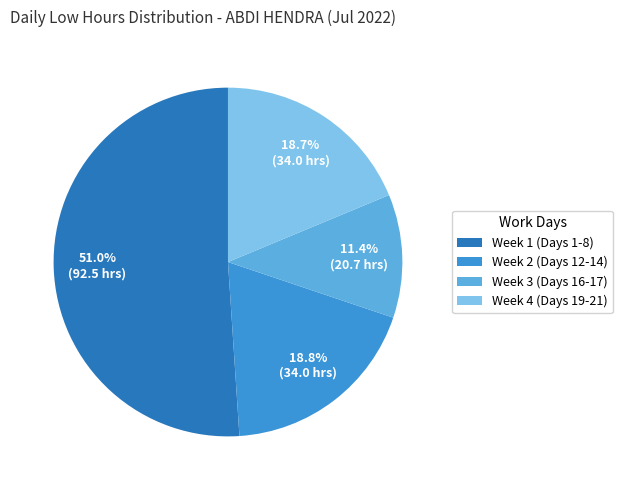

To the nearest percent, what is the average slice percentage?

25%